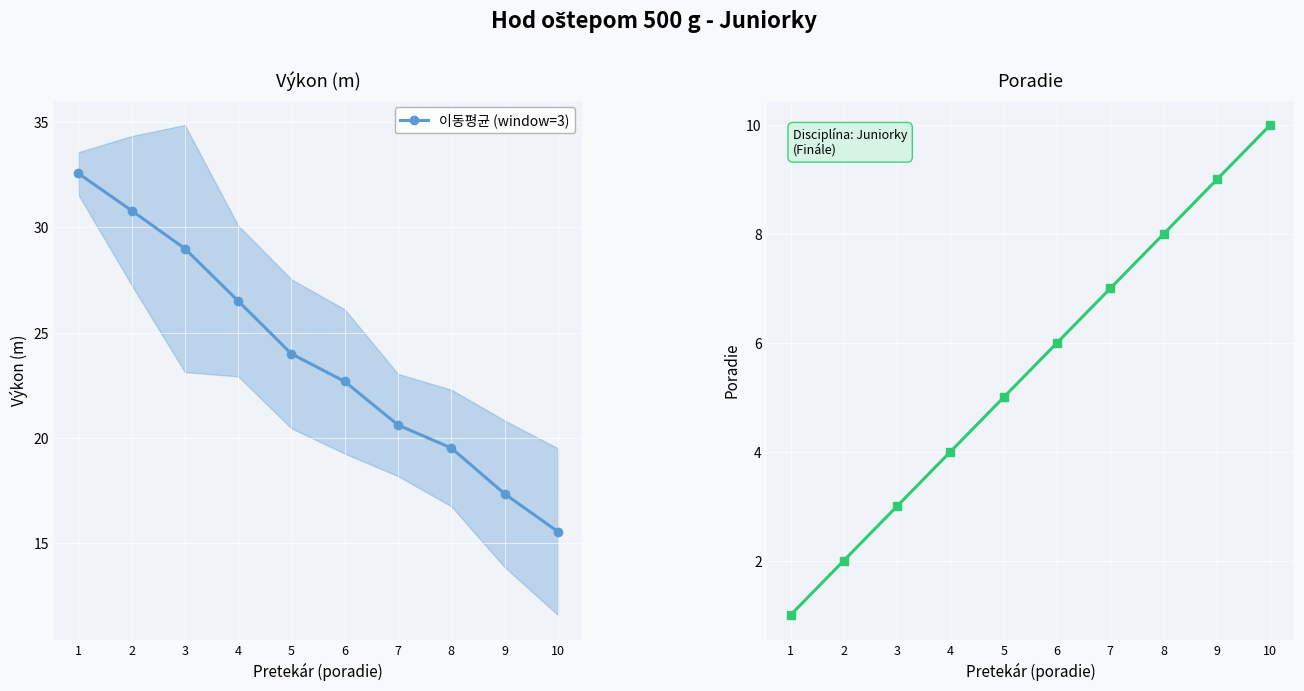

Which has a higher value, 4 or 8?

4